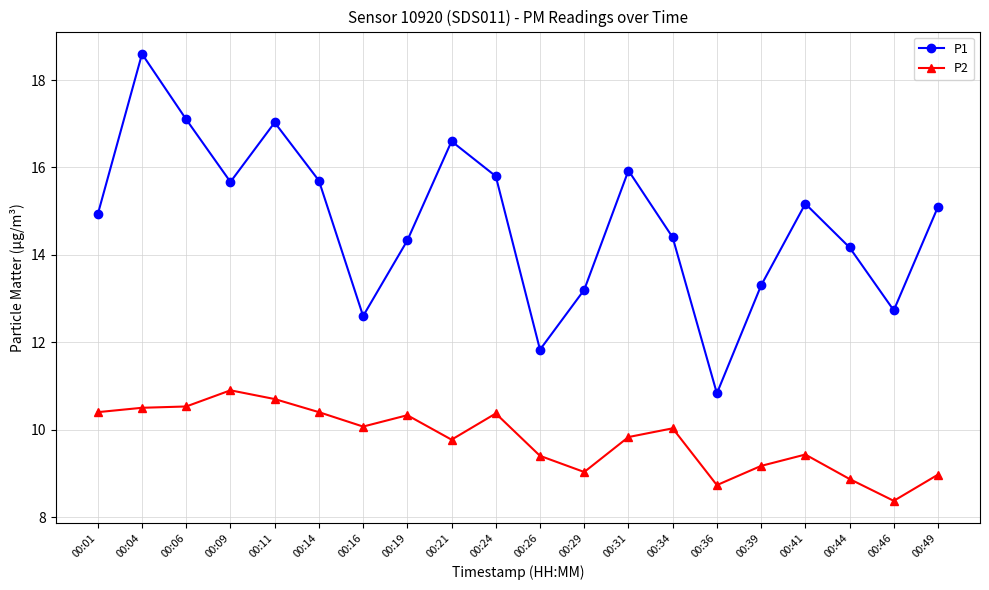

What is the approximate value of P1 at 00:16?

12.6